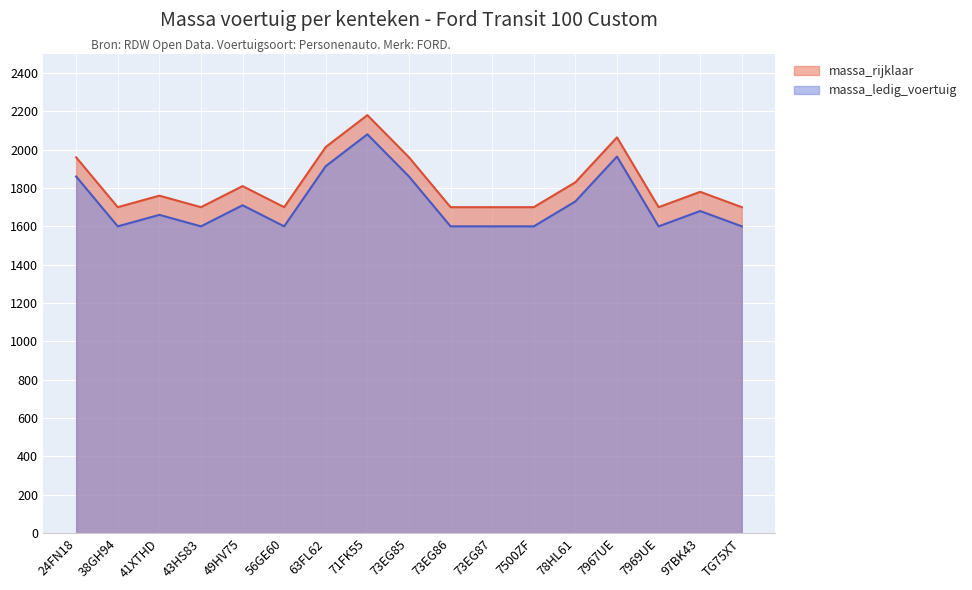

Is the value of massa_rijklaar at 49HV75 greater than the value of massa_ledig_voertuig at 41XTHD?

Yes